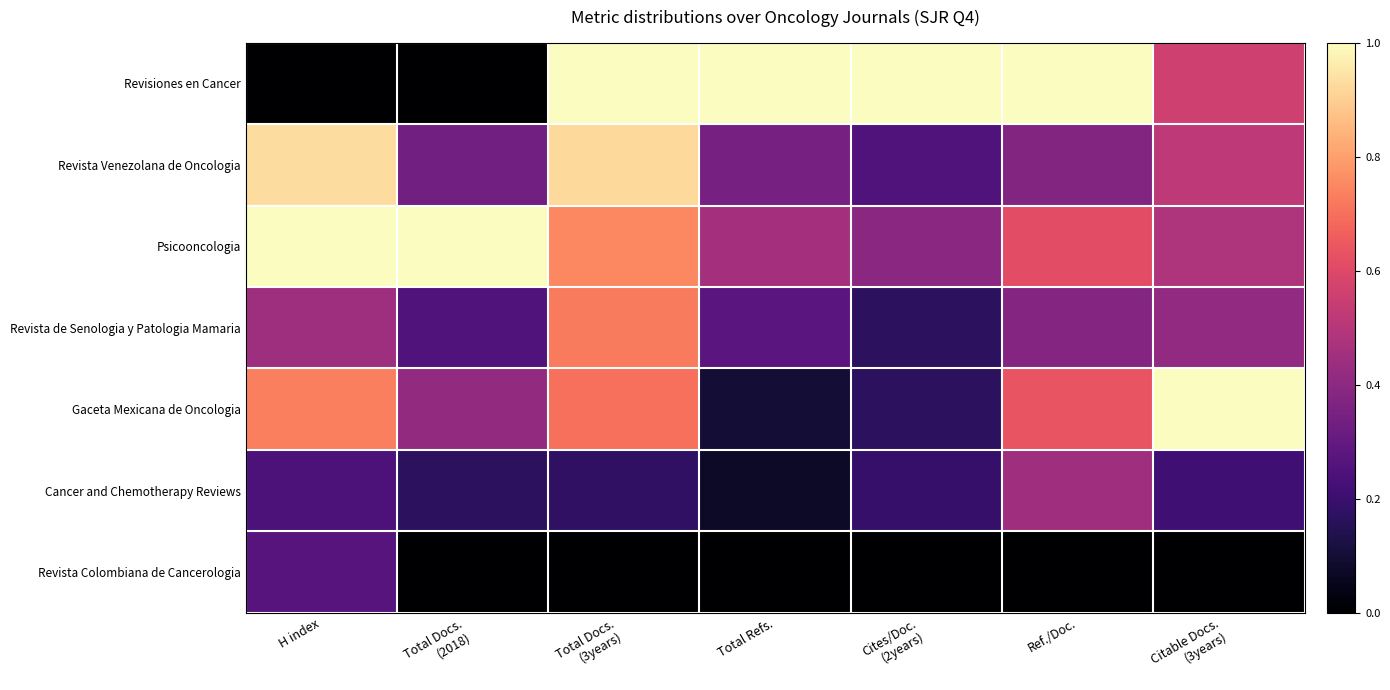

Which category has the highest value across all series?

Total Docs.
(3years)